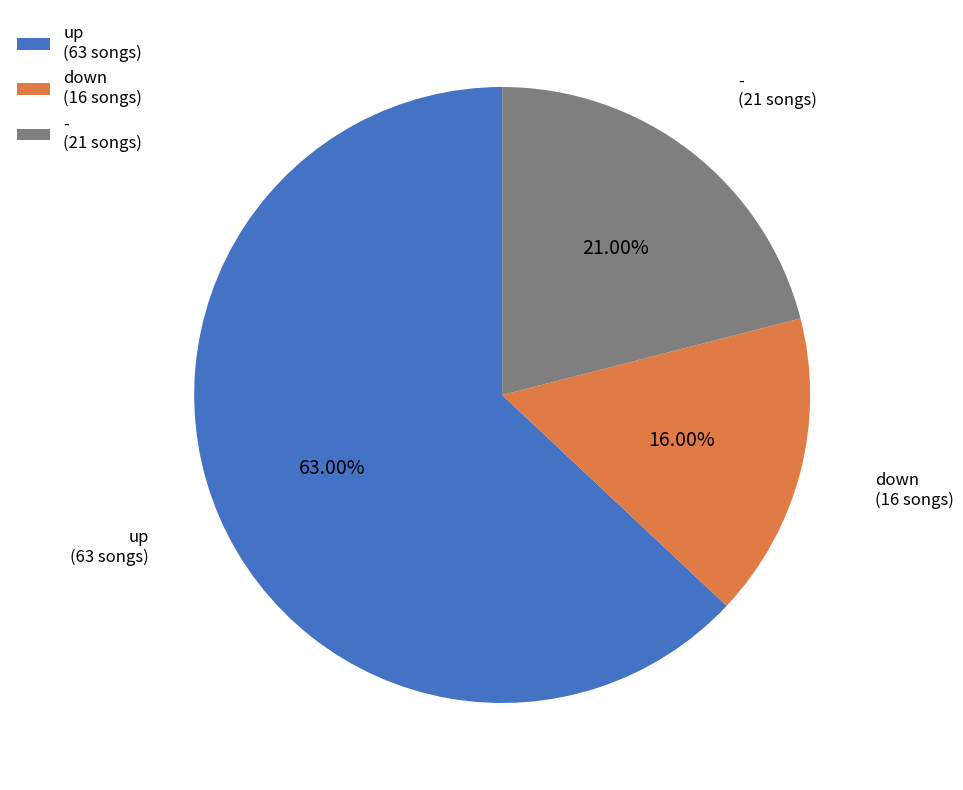

To the nearest percent, what is the average slice percentage?

33%